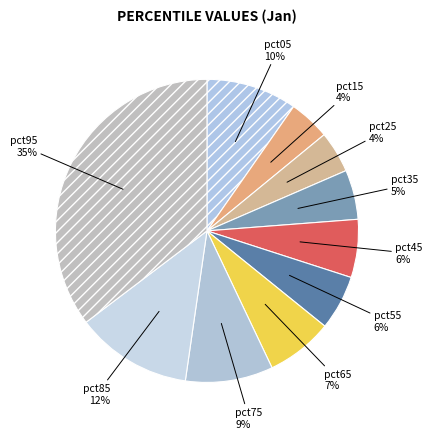

Between pct05 and pct35, which is larger?

pct05